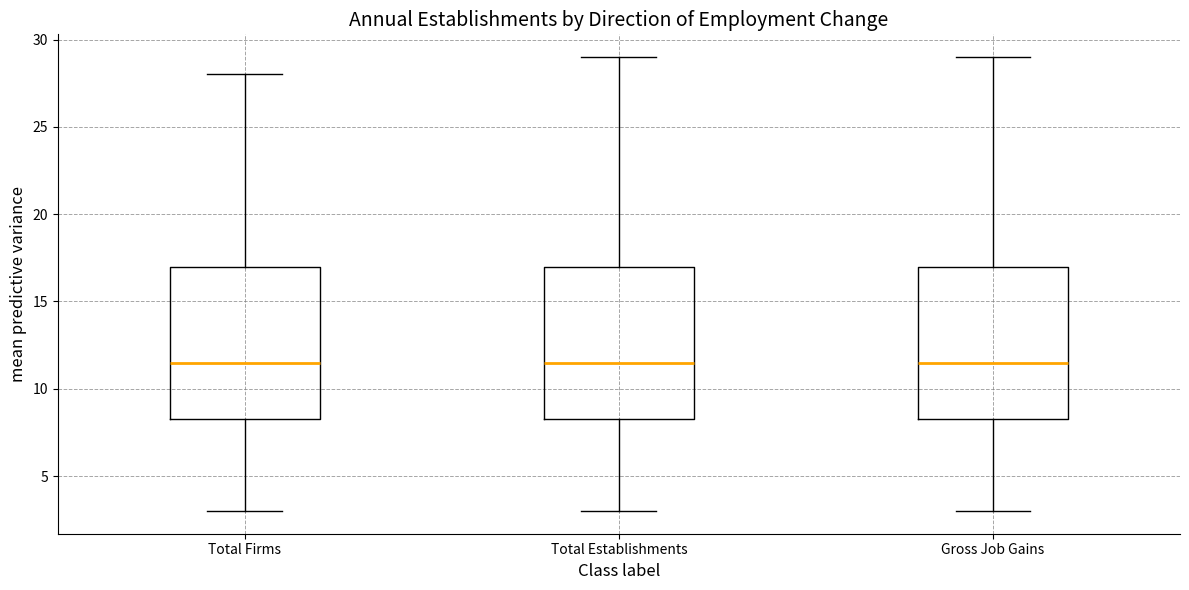

Reading left to right, read every box against the y-axis: the position of its median line, the range the box covers, and the ends of its whiskers. The values are not printed on the chart, so give them approximately, as read against the axis.

Total Firms: median 11.5, box 8.5 to 17.0, whiskers 3.0 to 28.0
Total Establishments: median 11.5, box 8.5 to 17.0, whiskers 3.0 to 29.0
Gross Job Gains: median 11.5, box 8.5 to 17.0, whiskers 3.0 to 29.0